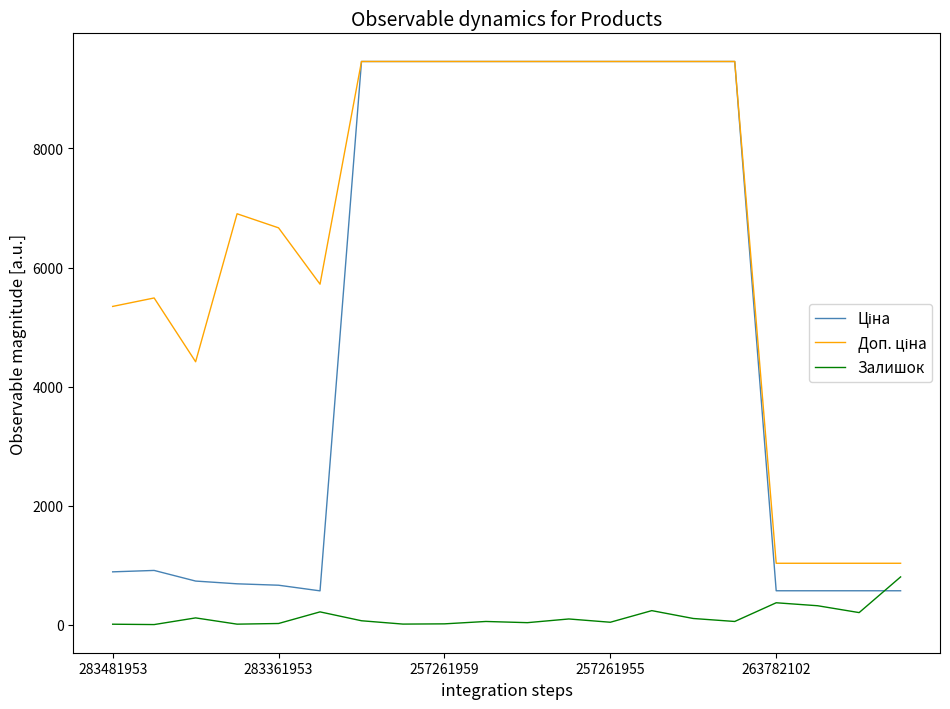

What is the greatest value displayed?

9458.9